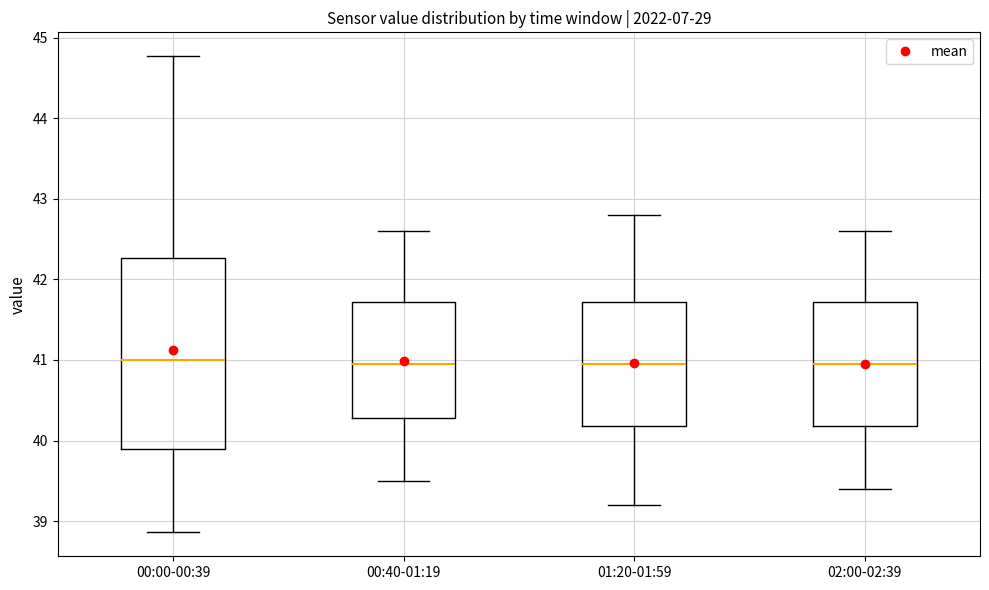

Comparing the boxes themselves (not the whiskers), which one is the tallest?

00:00-00:39